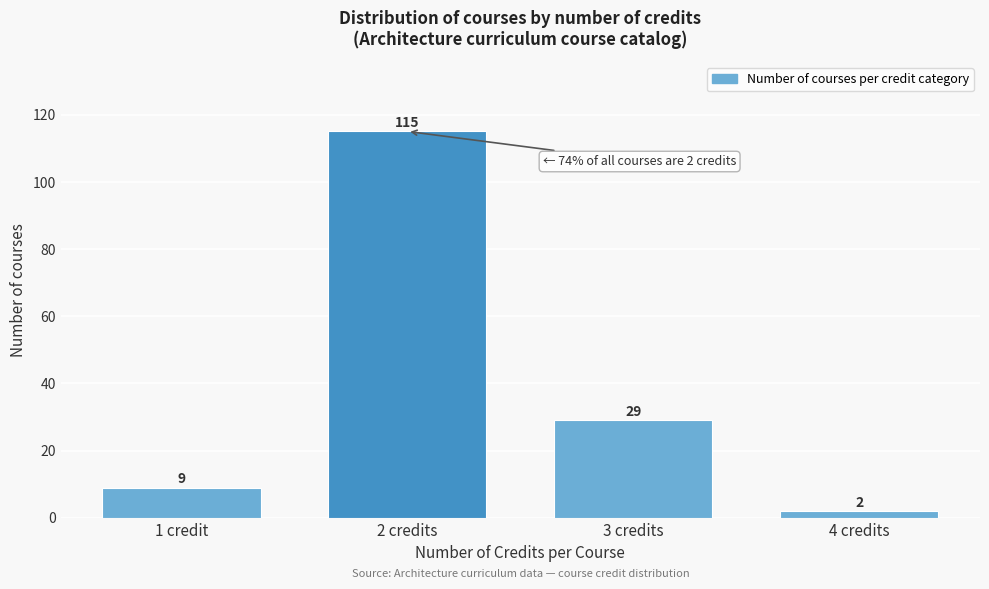

Reading right to left, list all the values displayed in this chart.

4 credits=2	3 credits=29	2 credits=115	1 credit=9